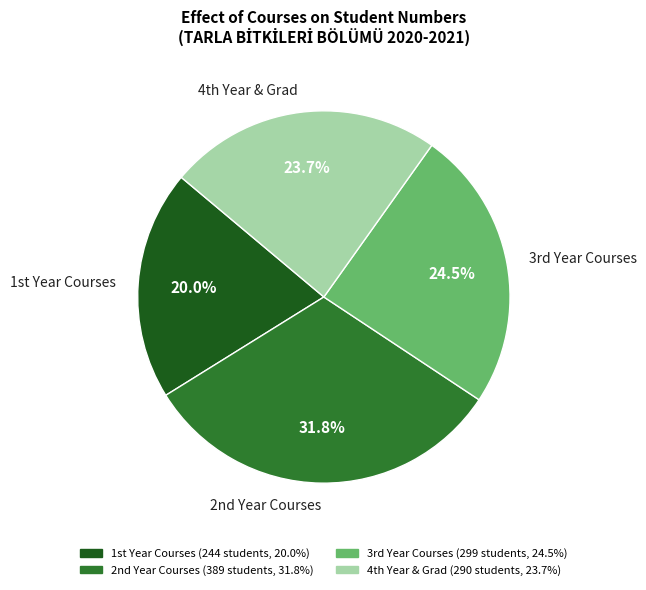

How many segments does this pie chart have?

4